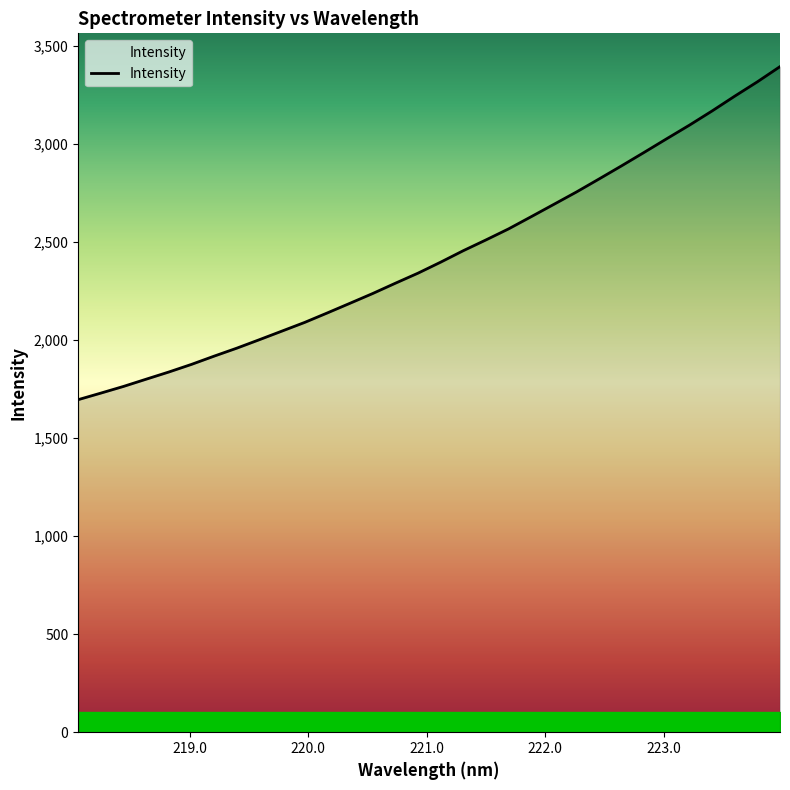

What is the sum of all values?

77817.4